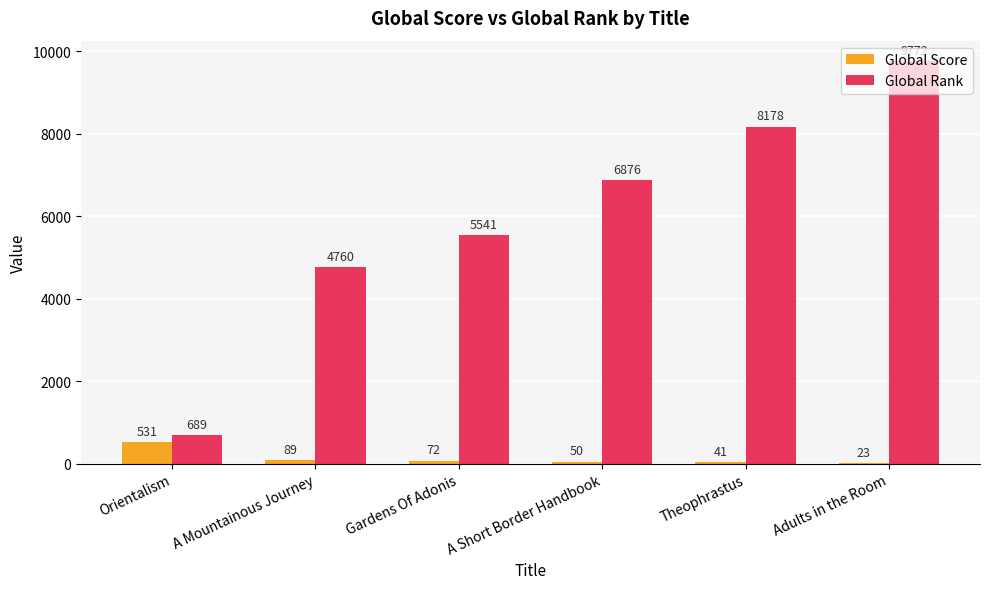

What is the sum of all Global Rank values?

35816